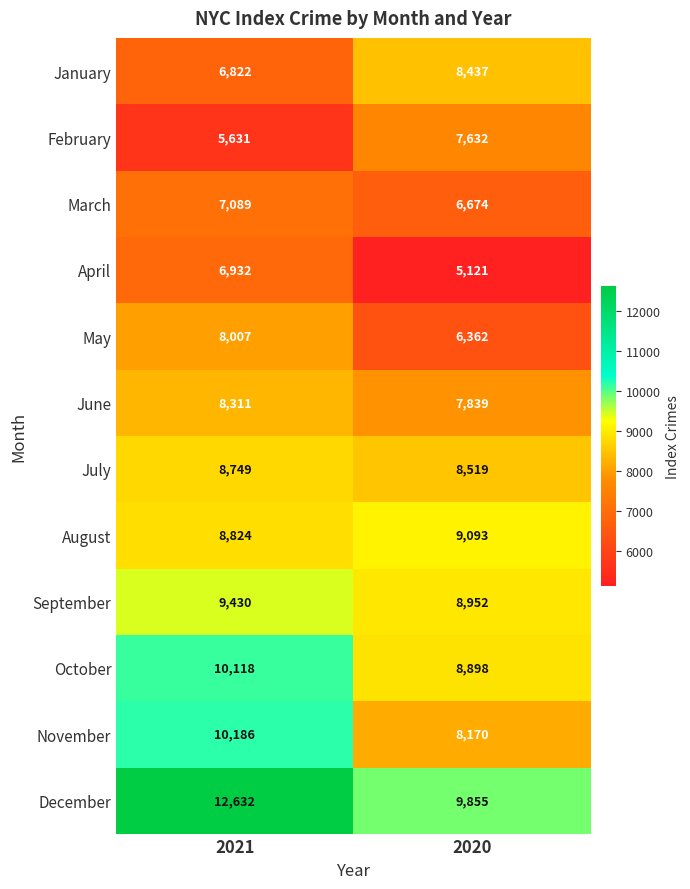

What is the difference between the April values at 2020 and 2021?

1811